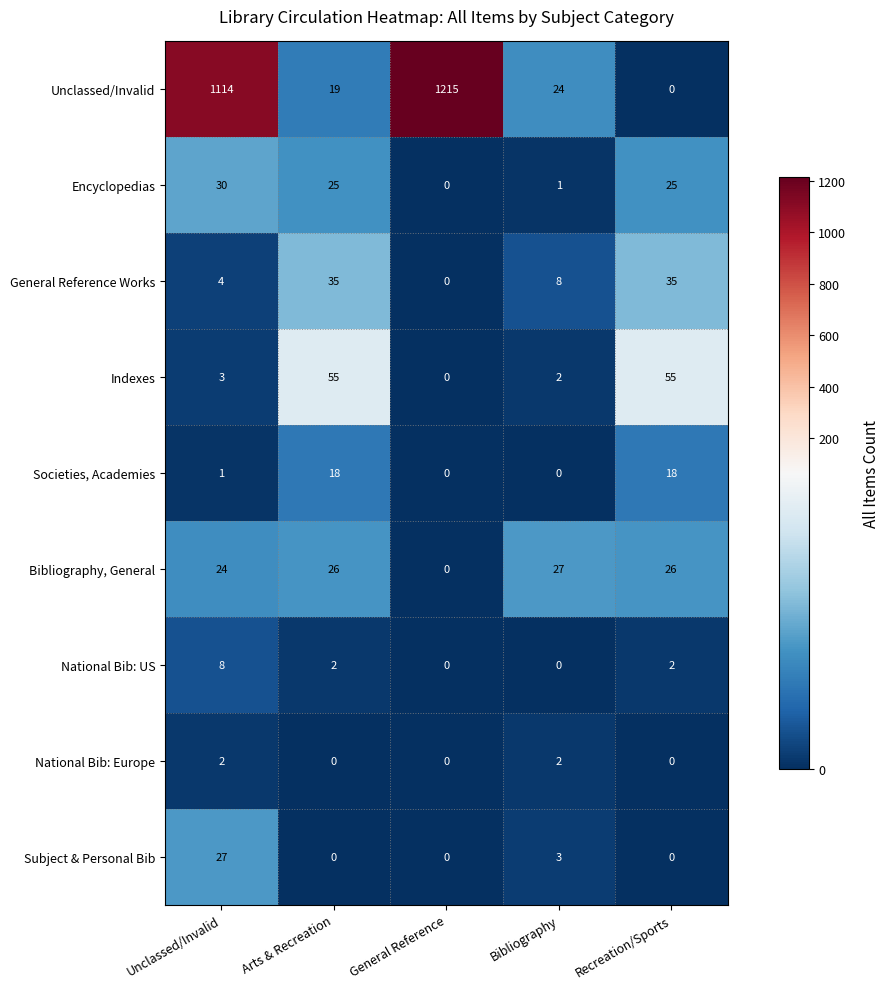

What is the spread (max minus min) of values at Arts & Recreation?

55